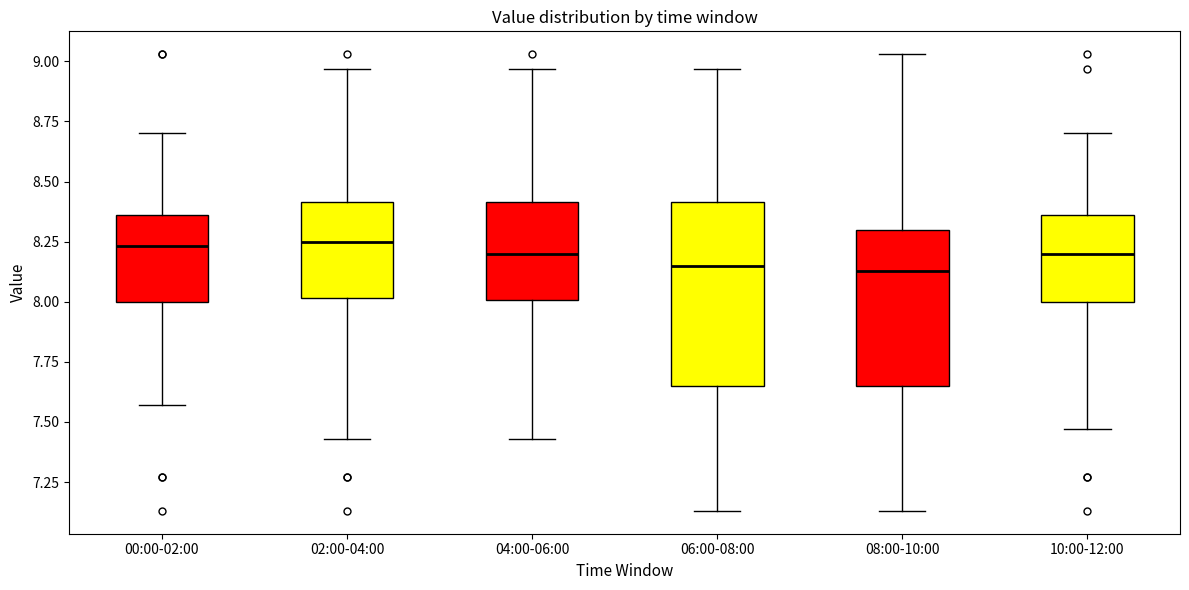

Reading left to right, read every box against the y-axis: the position of its median line, the range the box covers, and the ends of its whiskers. The values are not printed on the chart, so give them approximately, as read against the axis.

00:00-02:00: median 8.25, box 8.00 to 8.35, whiskers 7.55 to 8.70
02:00-04:00: median 8.25, box 8.00 to 8.40, whiskers 7.45 to 8.95
04:00-06:00: median 8.20, box 8.00 to 8.40, whiskers 7.45 to 8.95
06:00-08:00: median 8.15, box 7.65 to 8.40, whiskers 7.15 to 8.95
08:00-10:00: median 8.15, box 7.65 to 8.30, whiskers 7.15 to 9.05
10:00-12:00: median 8.20, box 8.00 to 8.35, whiskers 7.45 to 8.70